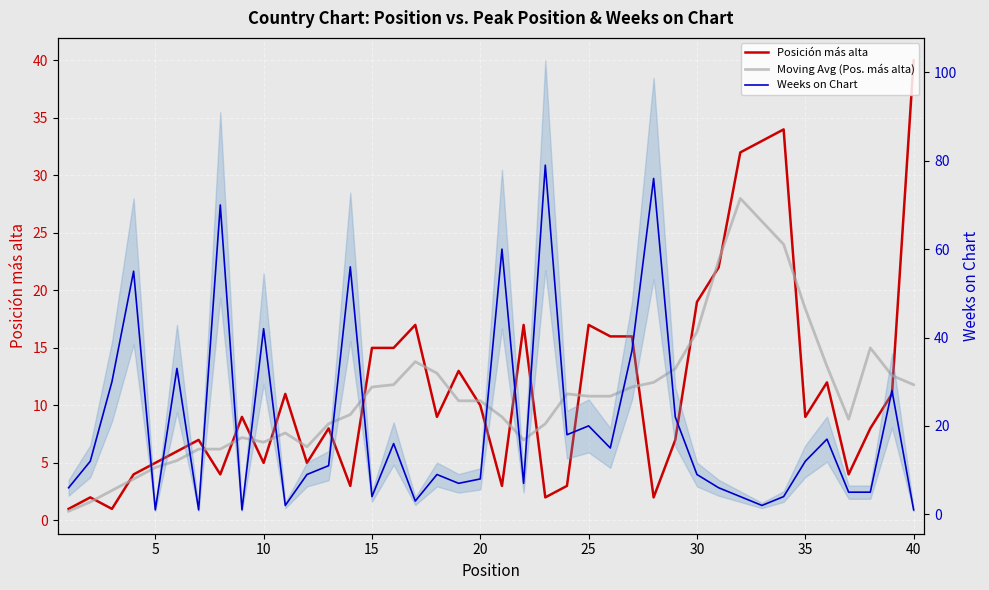

What is the difference between the maximum and minimum values in the Weeks on Chart series?

78.0